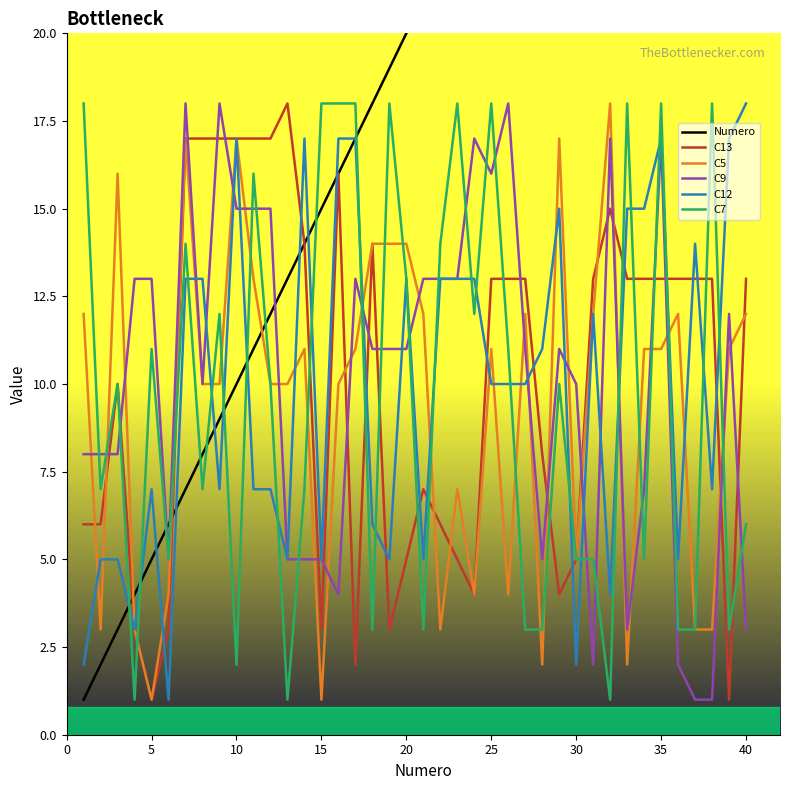

The value of C5 at 30 is 7. True or false?

False